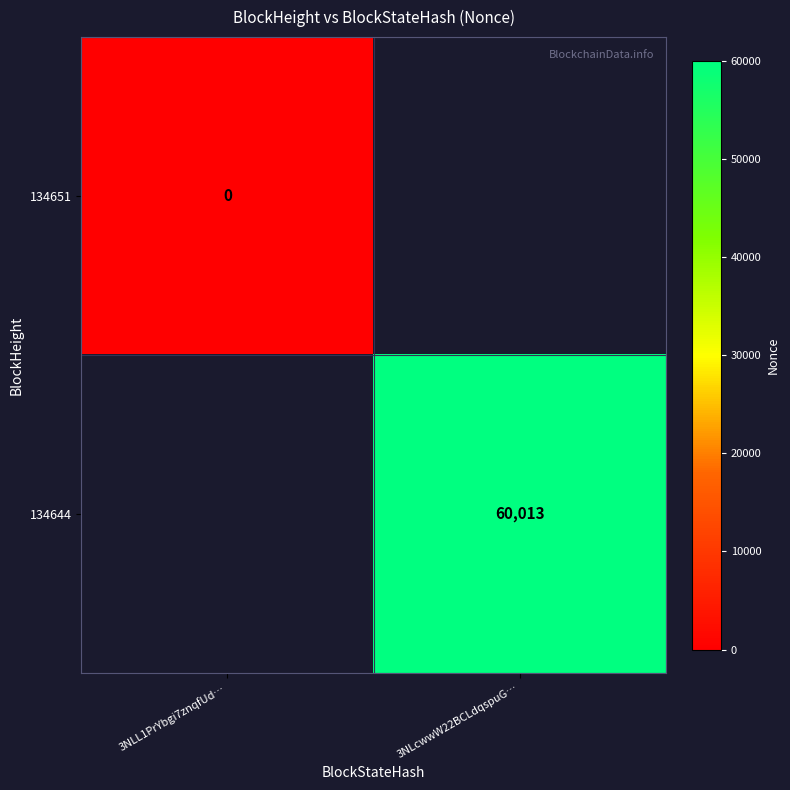

True or false: 134644 has a value of 100561 at 3NLcwwW22BCLdqspuG….

False